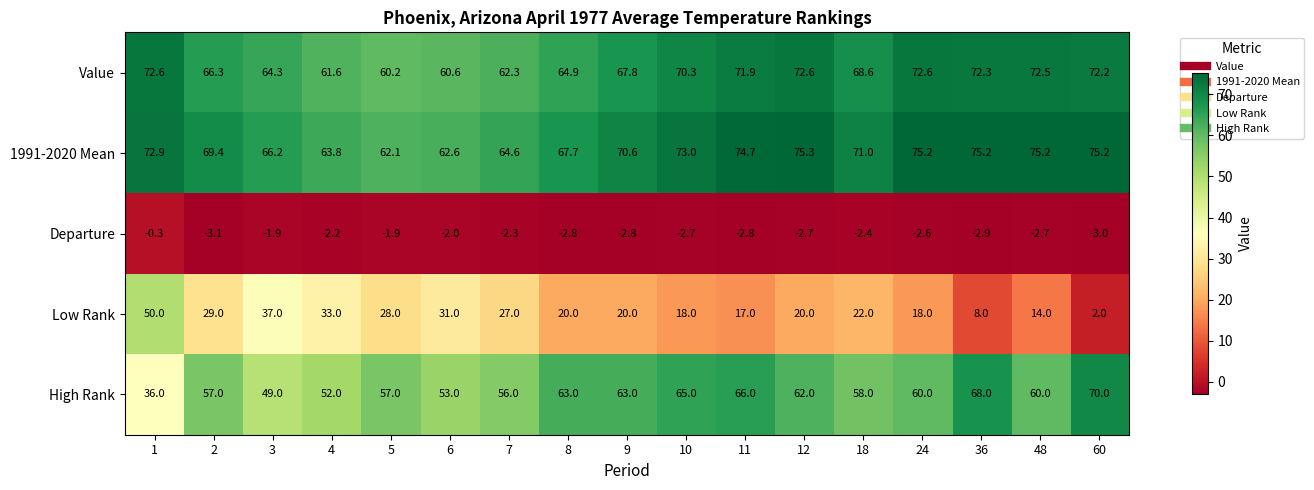

Which series has the widest spread of values?

Low Rank